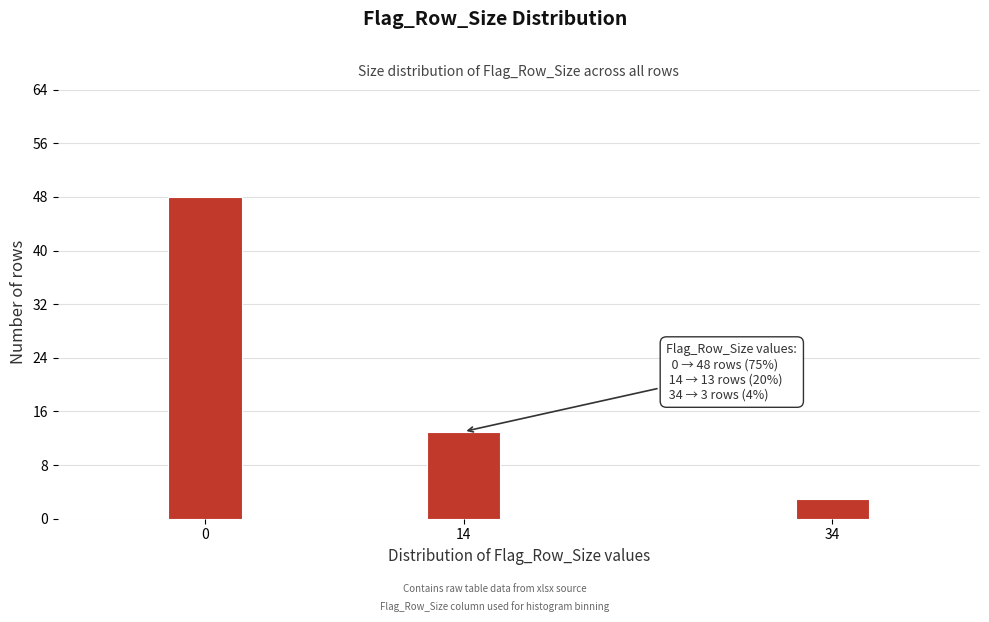

Reading right to left, transcribe all the data shown in this chart.

34=3	14=13	0=48